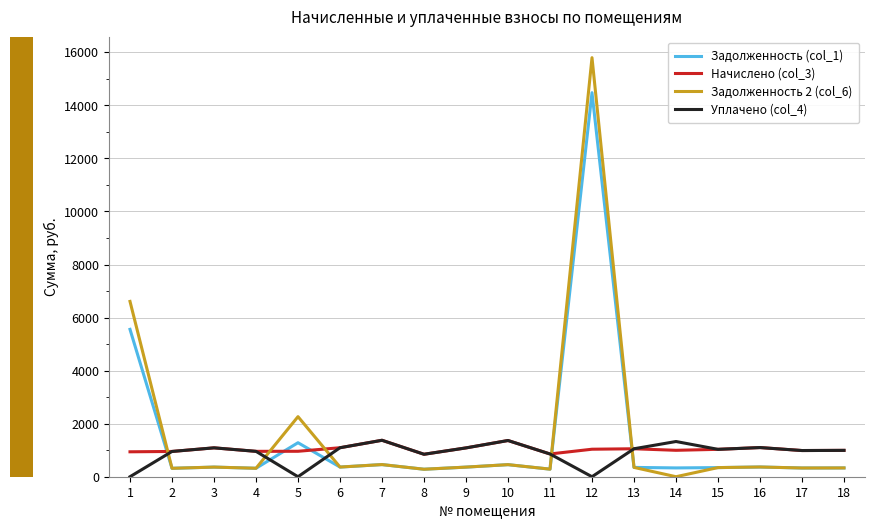

At how many categories does at least one series exceed 14395?

1